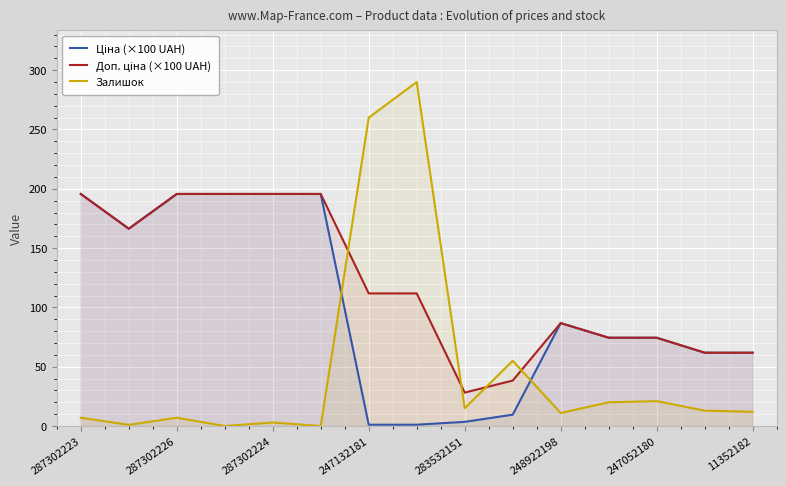

Reading left to right, list all the values displayed in this chart.

Ціна (×100 UAH): 195.6	166.4	195.6	195.6	195.6	195.6	1.1	1.1	3.5	9.6	86.8	74.4	74.4	61.8	61.8
Доп. ціна (×100 UAH): 195.6	166.4	195.6	195.6	195.6	195.6	111.8	111.8	28.2	38.3	86.8	74.4	74.4	61.8	61.8
Залишок: 7.0	1.0	7.0	0.0	3.0	0.0	260.0	290.0	15.0	55.0	11.0	20.0	21.0	13.0	12.0